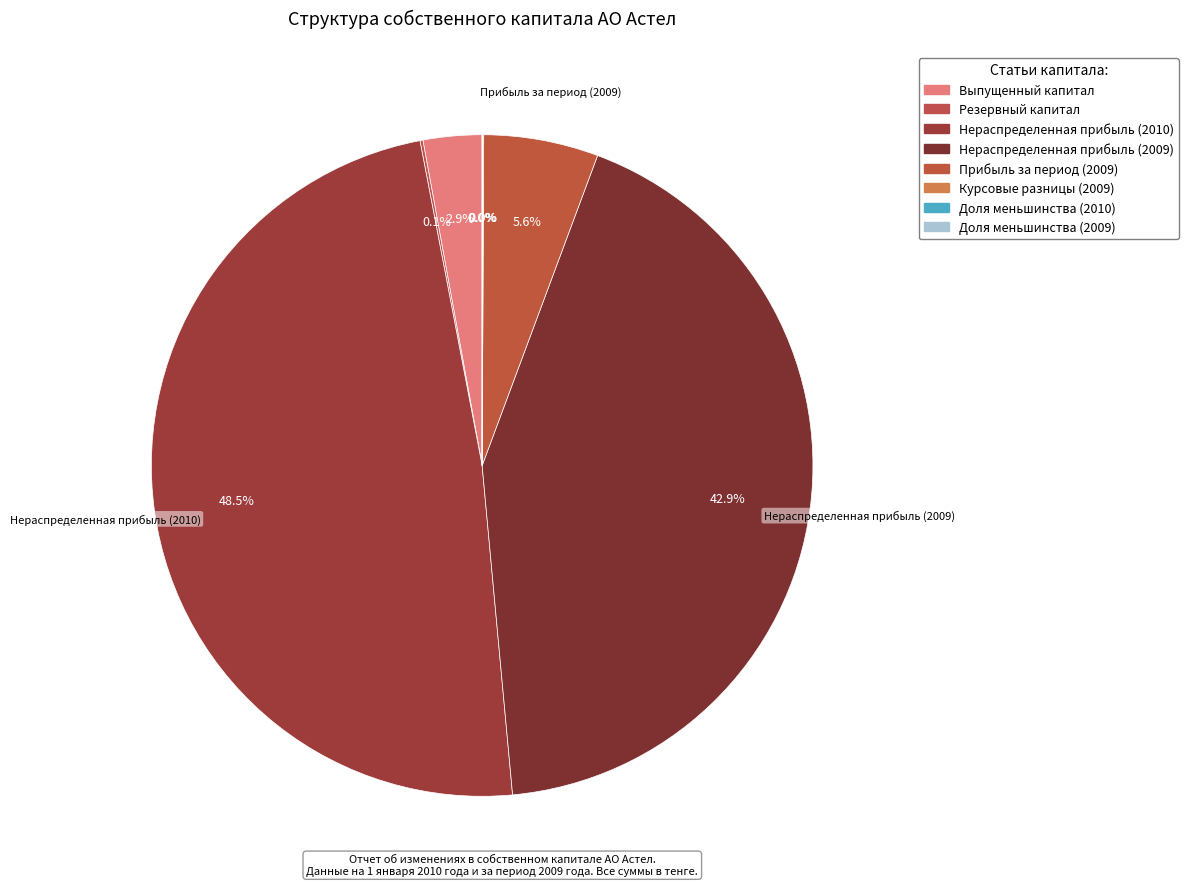

True or false: Прибыль за период (2009) accounts for 6% of the total.

True